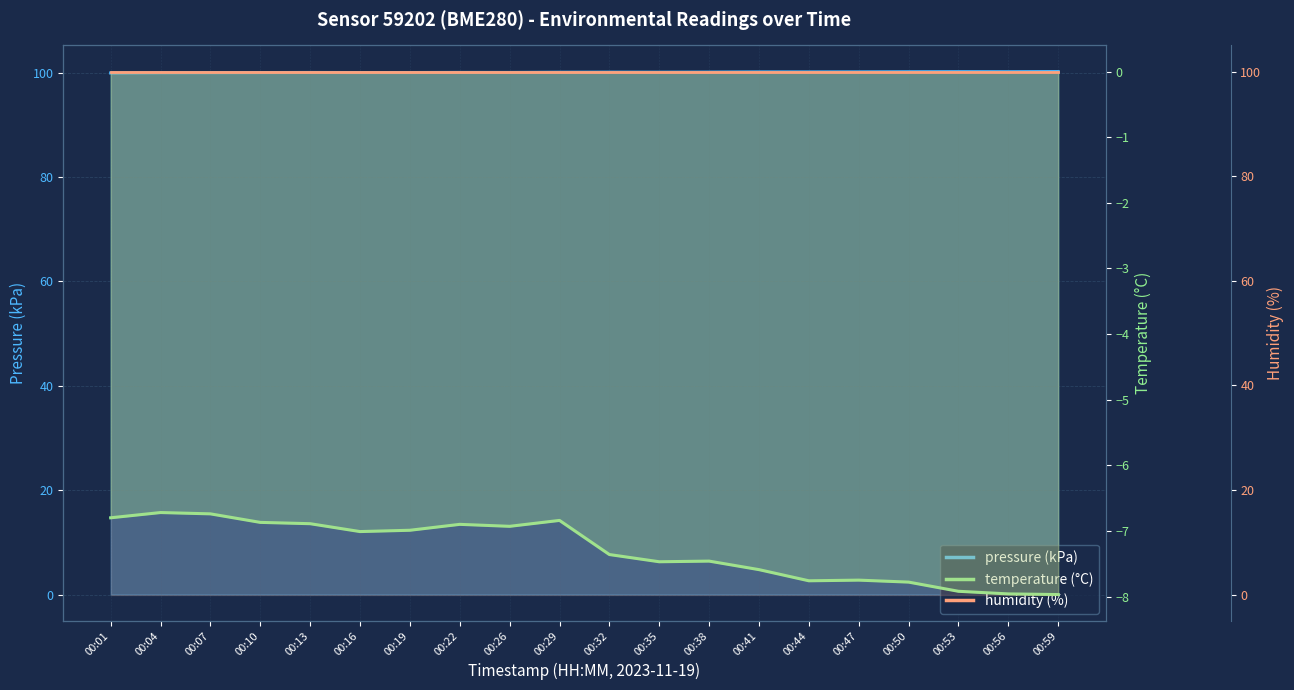

Does the chart have visible grid lines?

Yes